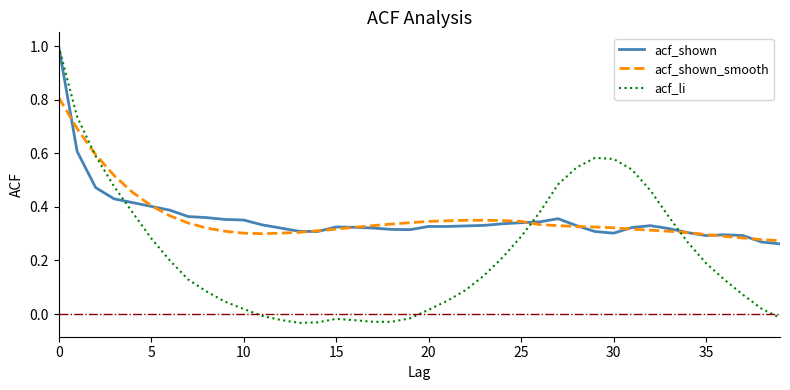

What is the maximum value for acf_shown_smooth?

0.8